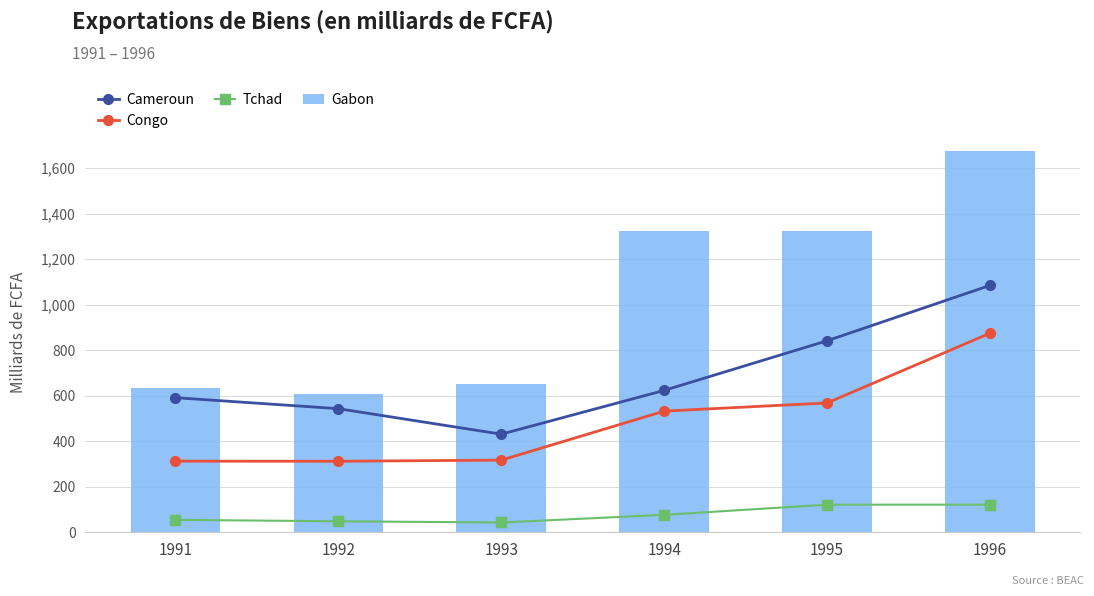

What is the value of the Gabon bar at the 4th from the left?

1324.0